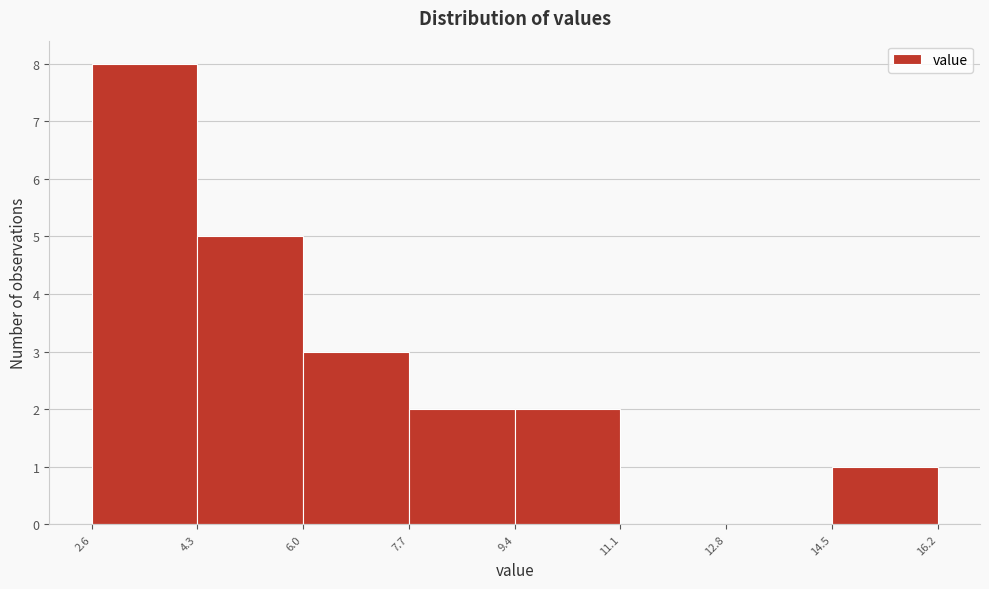

Which range on the x-axis has the tallest bar?

2.6 to 4.3